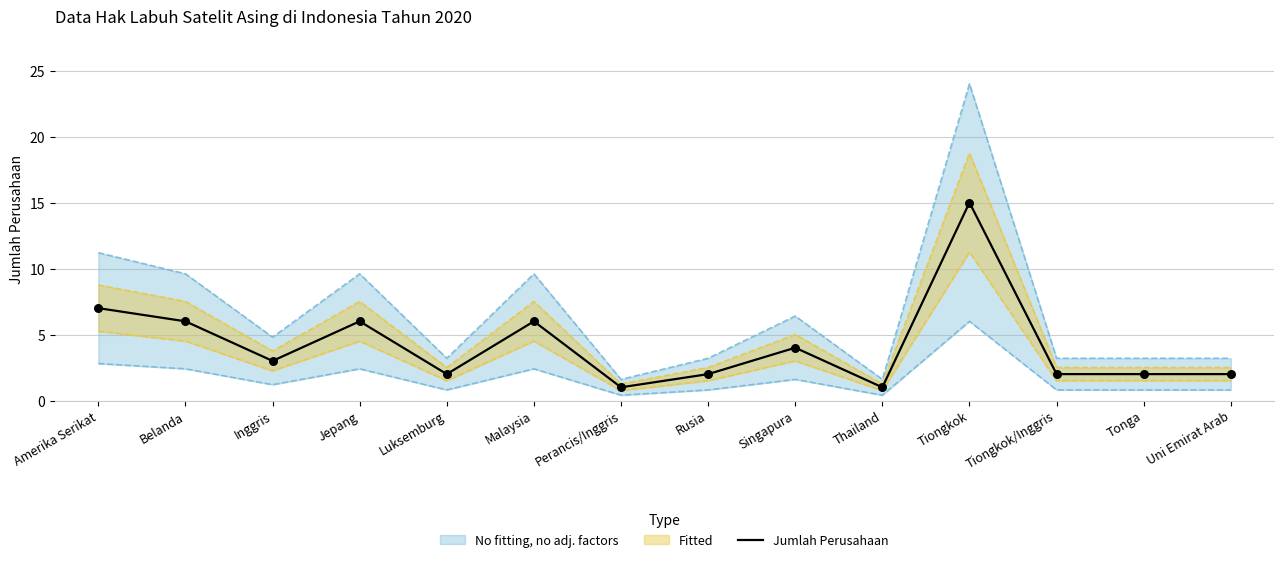

Between Malaysia and Amerika Serikat, which is larger?

Amerika Serikat